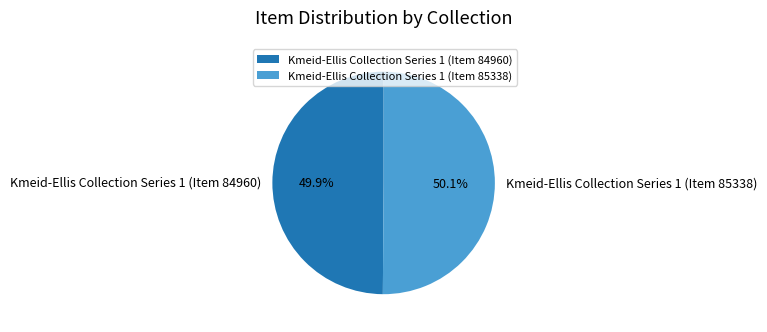

True or false: Kmeid-Ellis Collection Series 1 (Item 85338) accounts for 50% of the total.

True